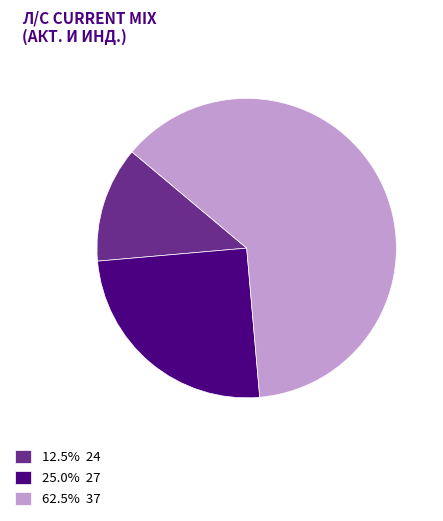

Is there any slice that represents more than half of the pie?

Yes